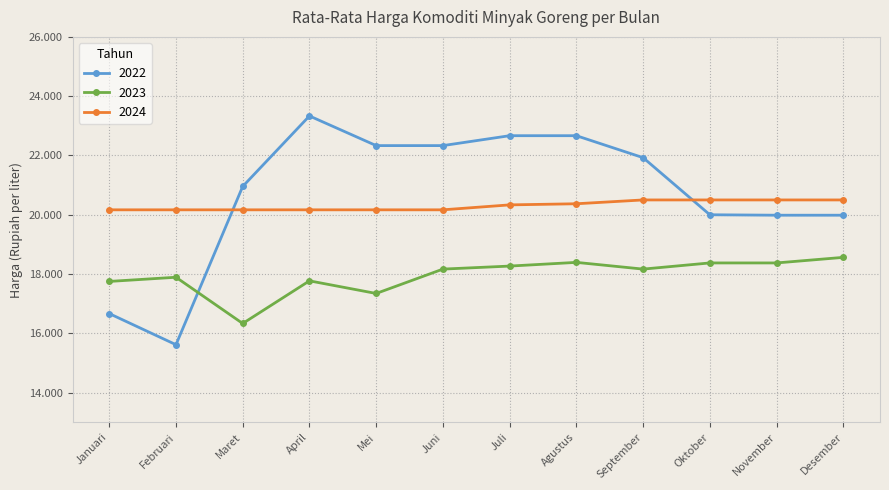

What is the minimum value for 2024?

20166.7